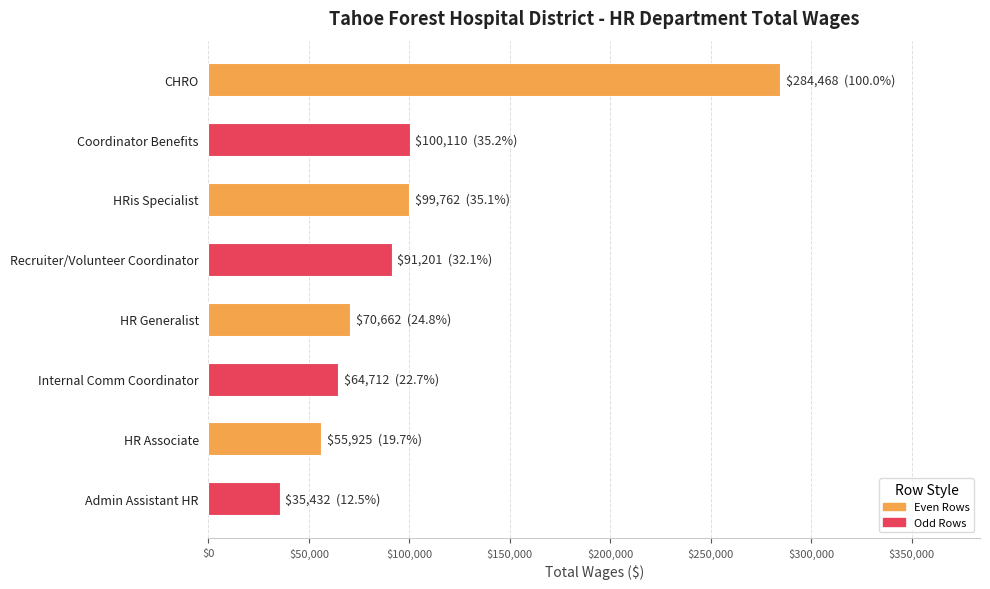

Which has a higher value, HR Associate or Admin Assistant HR?

HR Associate